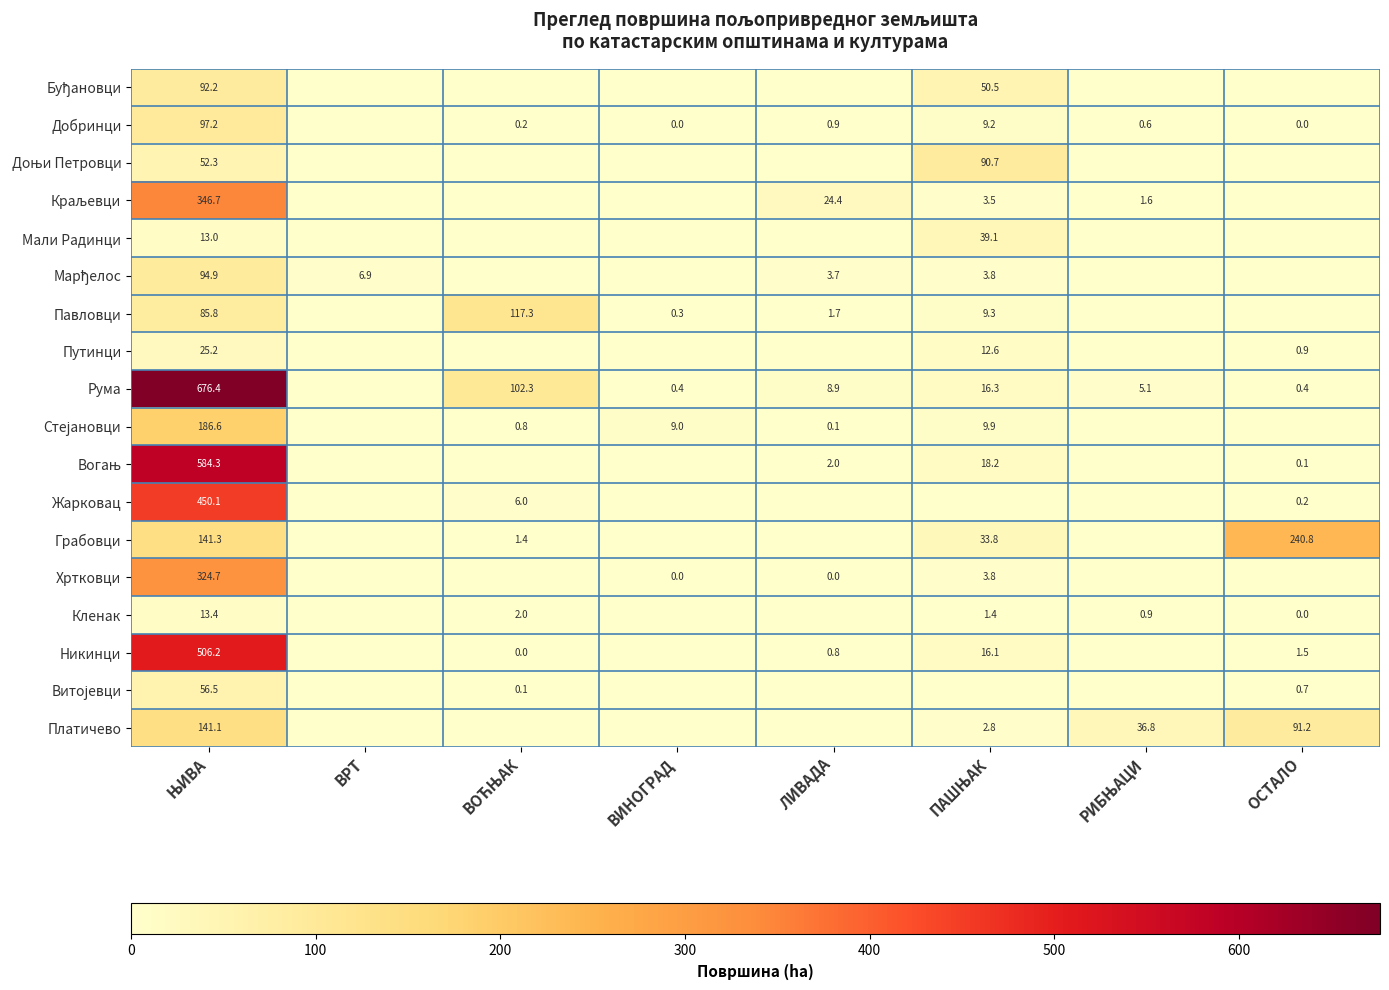

The value of Буђановци at ВРТ is 0.0. True or false?

True